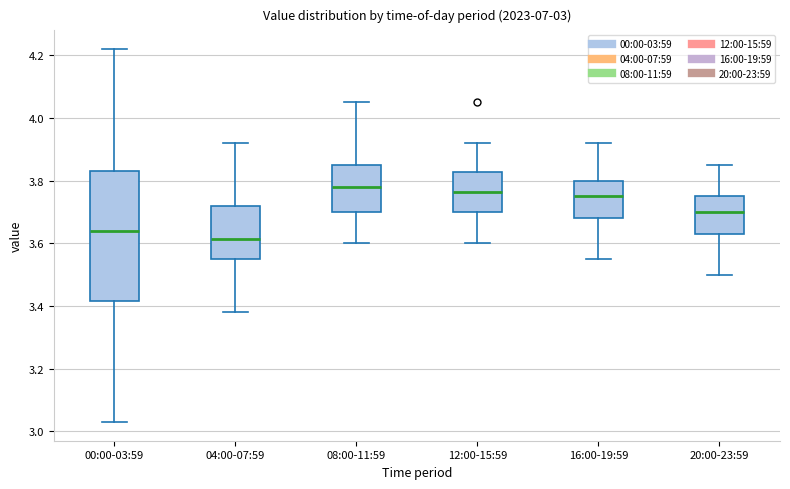

Which box is the tallest, from its lower edge to its upper edge?

00:00-03:59